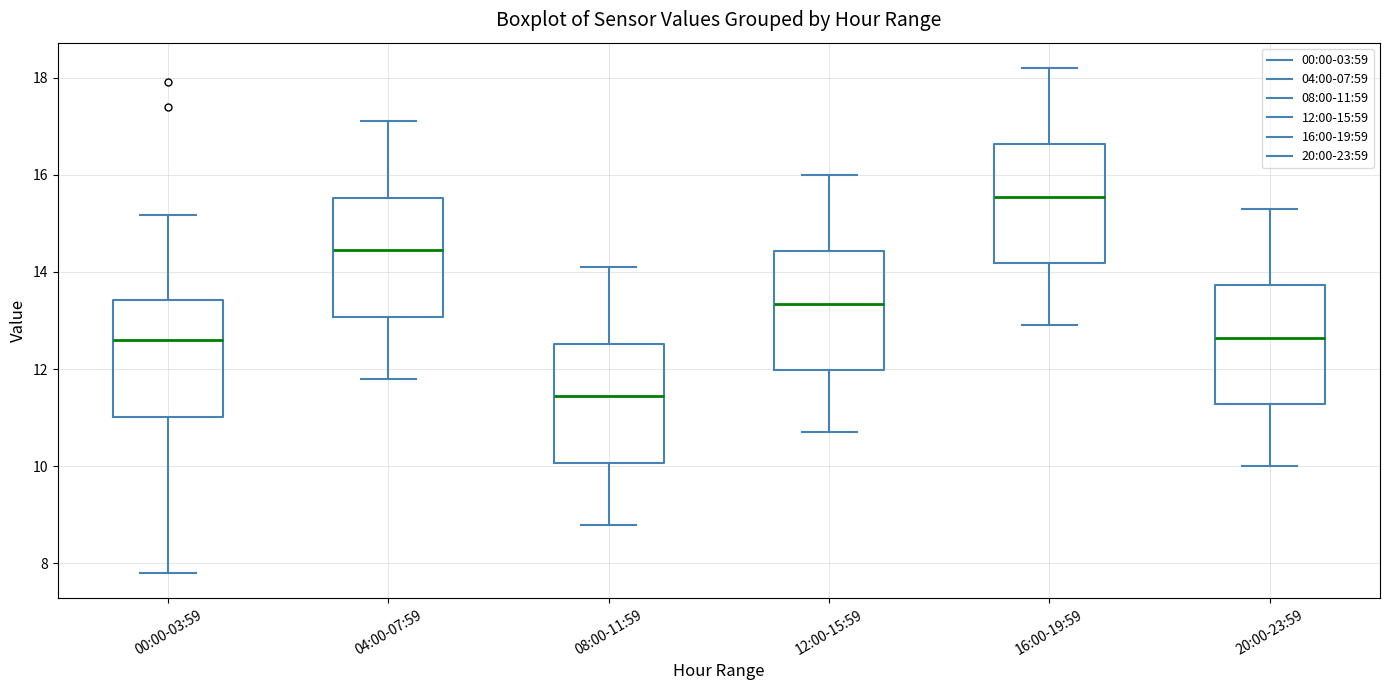

Reading left to right, transcribe this box plot: for each box, give where its median line is, the range the box spans, and where its two whiskers end, as read against the y-axis. The values are not printed on the chart, so give them approximately, as read against the axis.

00:00-03:59: median 12.6, box 11.0 to 13.4, whiskers 7.8 to 15.2
04:00-07:59: median 14.4, box 13.0 to 15.6, whiskers 11.8 to 17.2
08:00-11:59: median 11.4, box 10.0 to 12.6, whiskers 8.8 to 14.2
12:00-15:59: median 13.4, box 12.0 to 14.4, whiskers 10.8 to 16.0
16:00-19:59: median 15.6, box 14.2 to 16.6, whiskers 13.0 to 18.2
20:00-23:59: median 12.6, box 11.2 to 13.8, whiskers 10.0 to 15.4